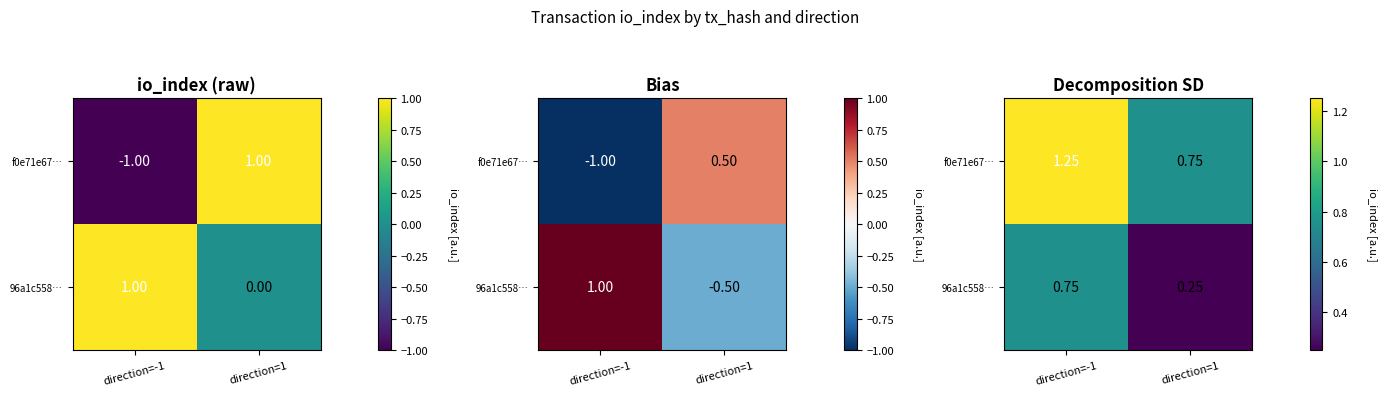

How many distinct data groups are displayed?

2